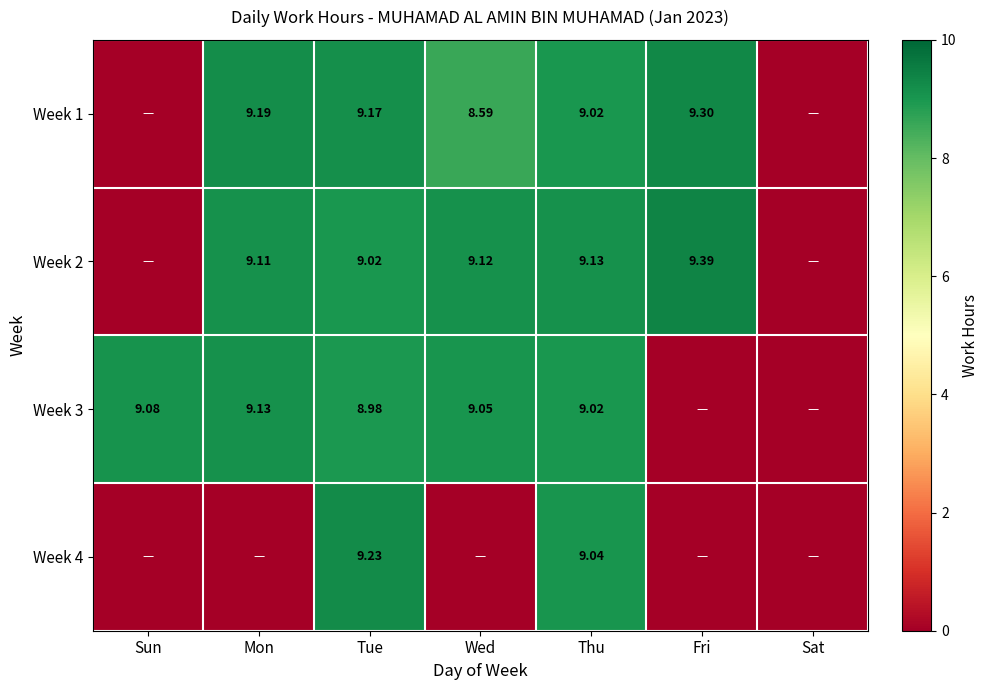

Is the value of Week 1 at Tue greater than the value of Week 3 at Wed?

Yes